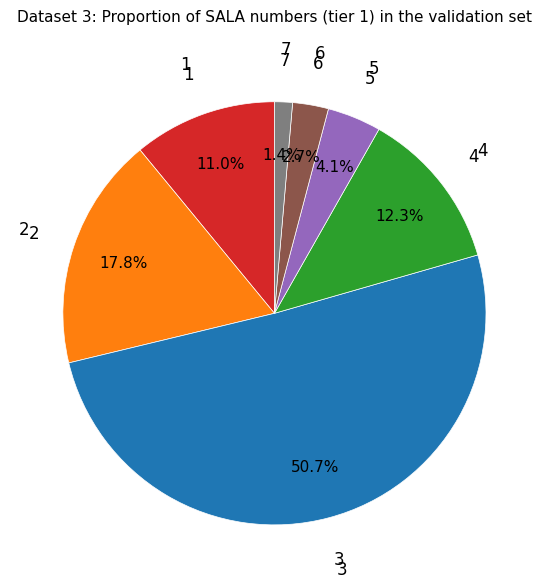

Is there a majority slice in this chart?

Yes